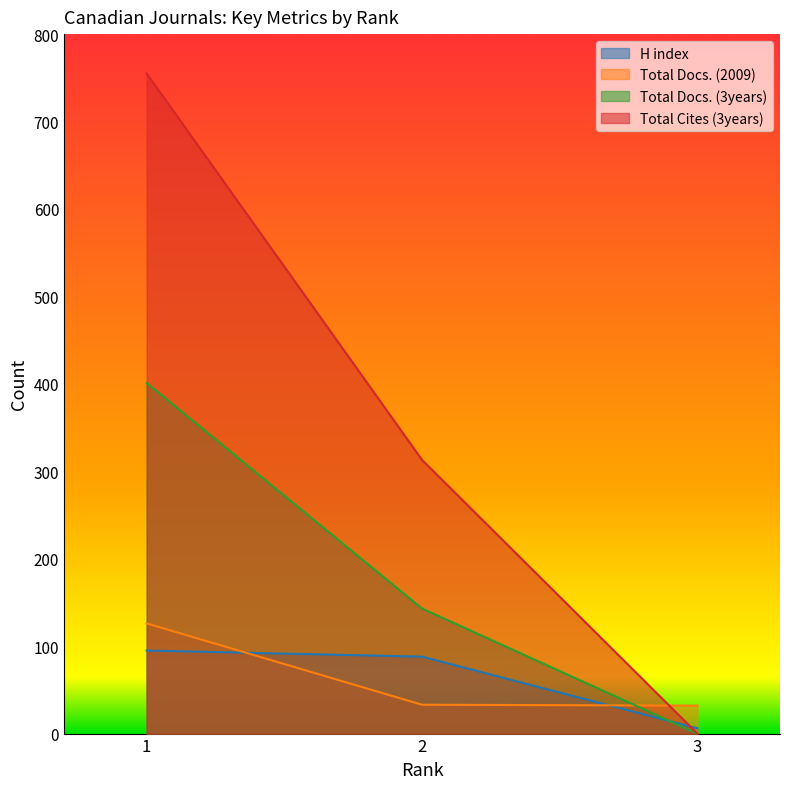

What are all the series names shown in the legend?

H index, Total Docs. (2009), Total Docs. (3years), Total Cites (3years)